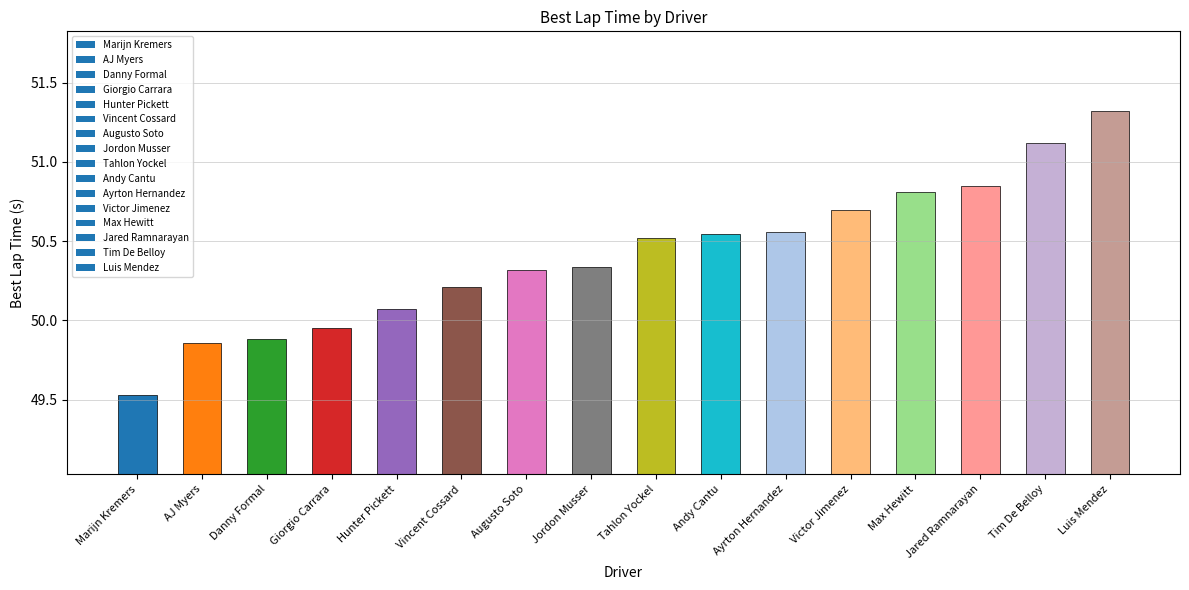

What is the change in value from Marijn Kremers to Jordon Musser?

+0.8